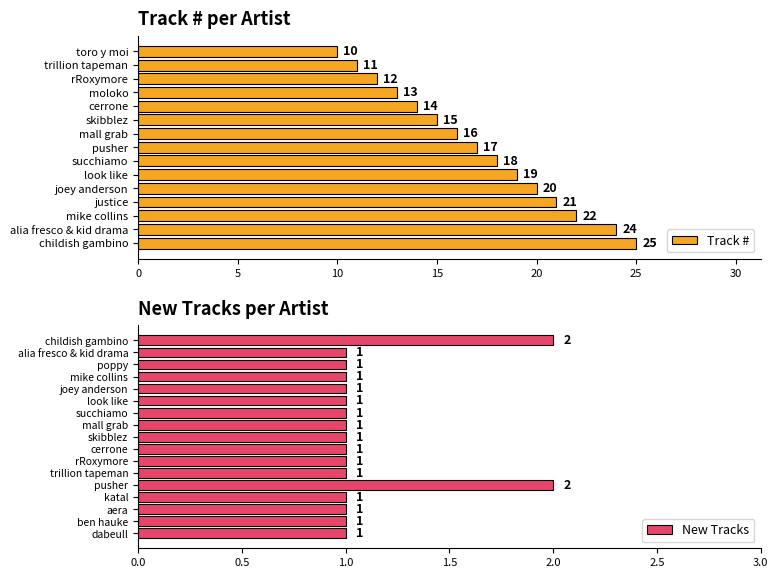

What is the change in value from joey anderson to toro y moi?

-10